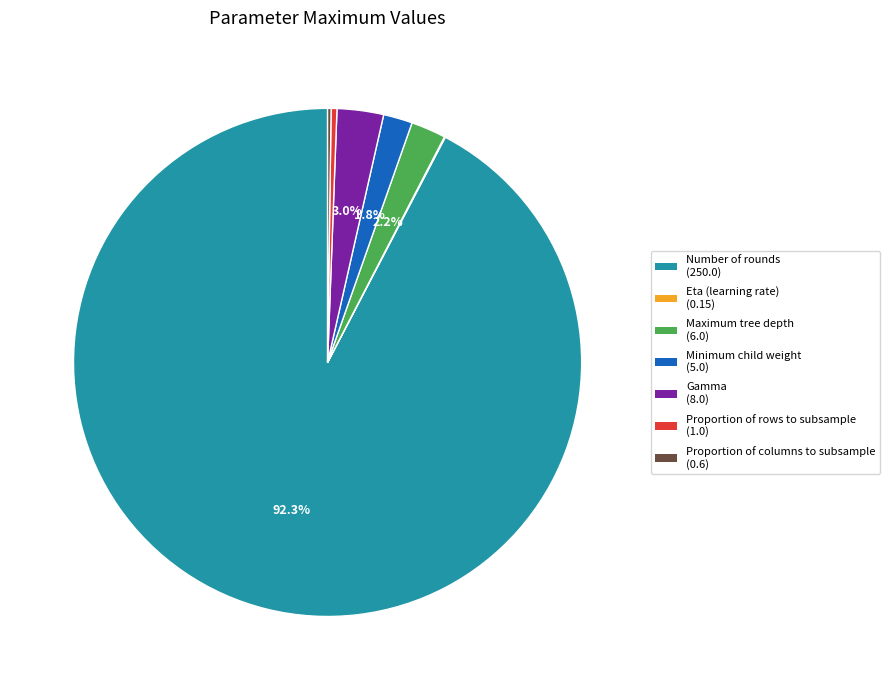

Which slice is the largest?

Number of rounds